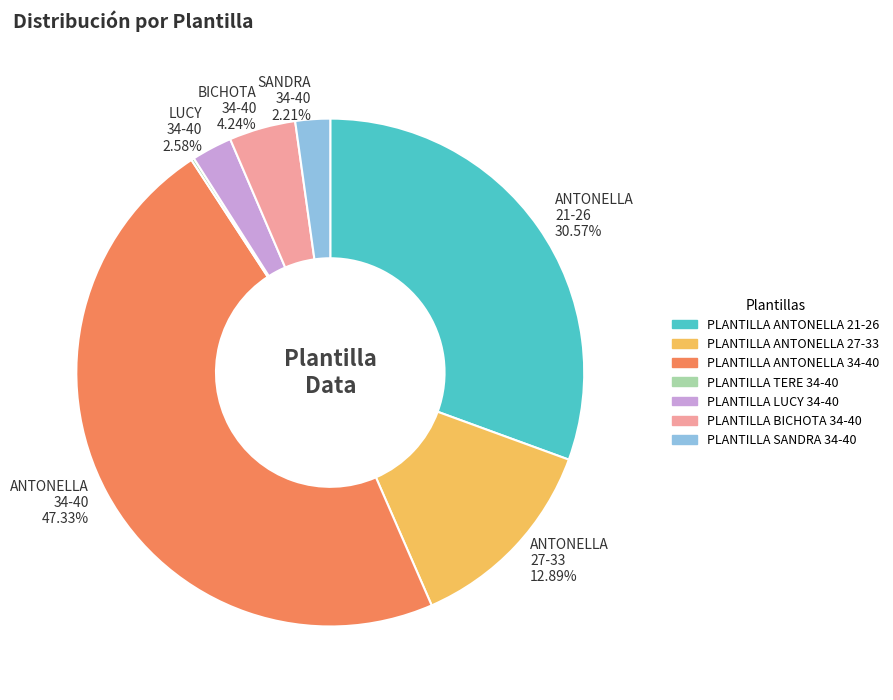

Is there any slice that represents more than half of the pie?

No